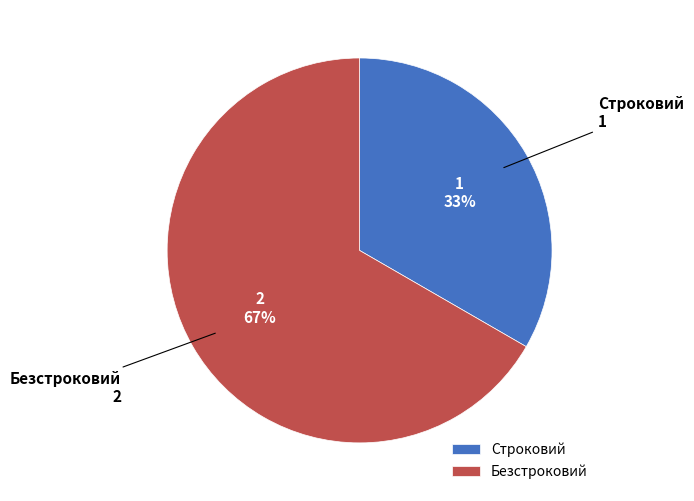

Which category has the biggest portion of the pie?

Безстроковий